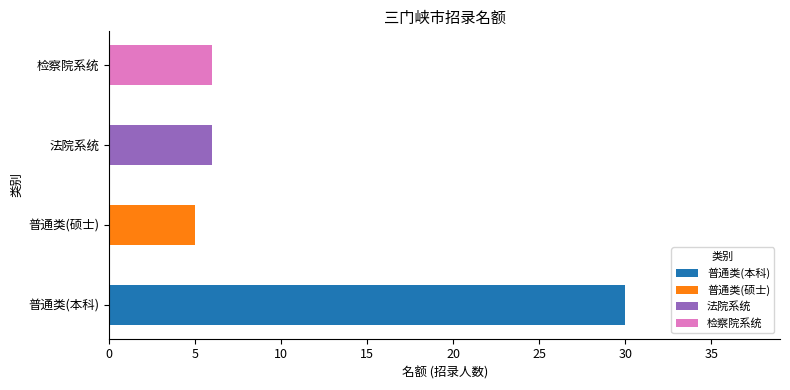

Which category has the highest value in the 普通类(本科) series?

普通类(本科)